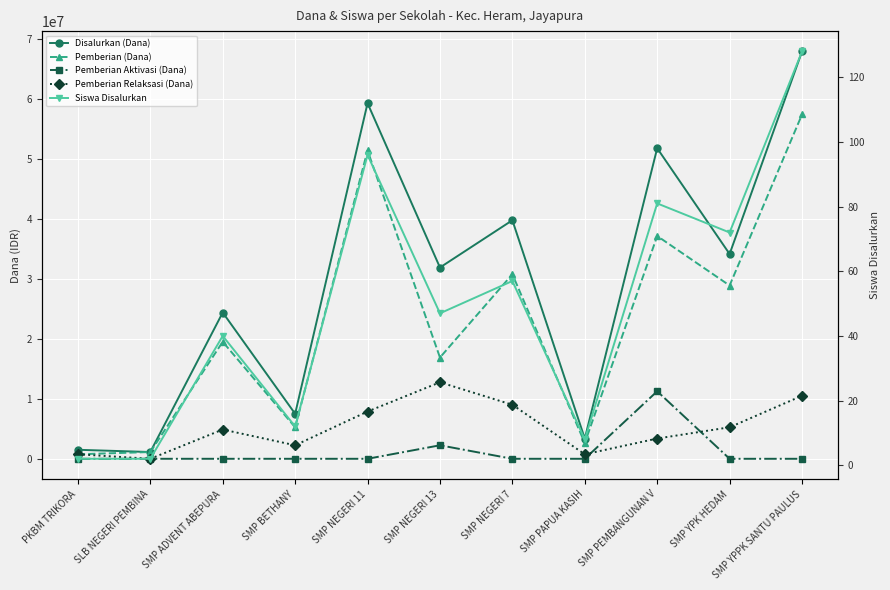

How many series are shown in this chart?

5